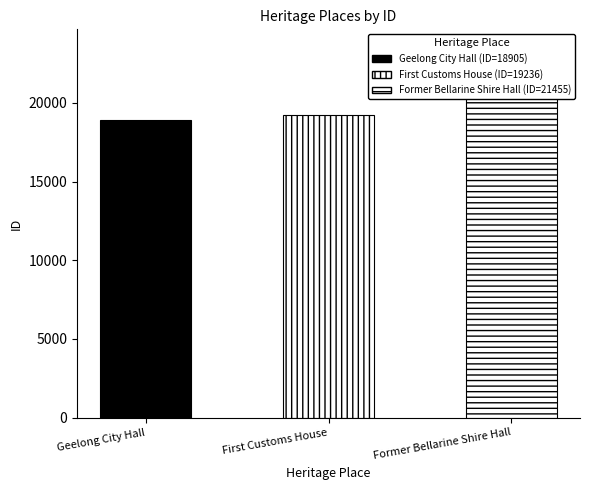

Is it true that the value at Former Bellarine Shire Hall is 21455?

True